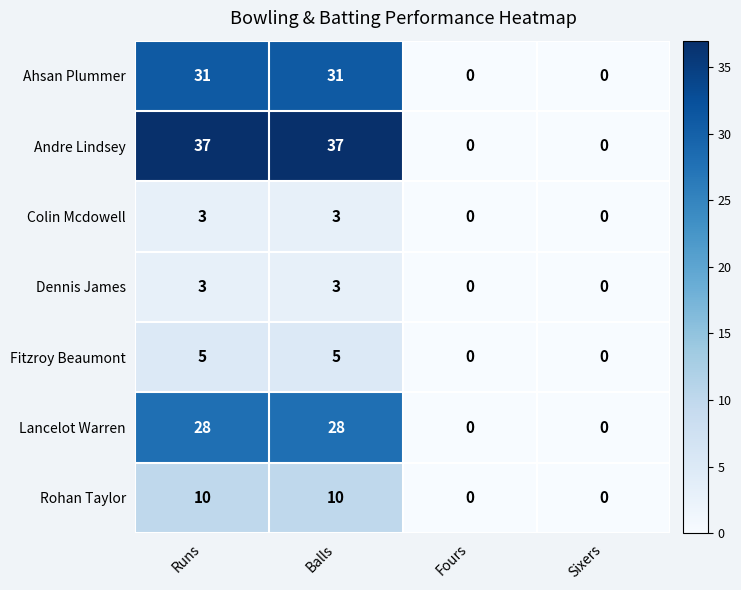

How many Rohan Taylor values are between 0 and 10?

4